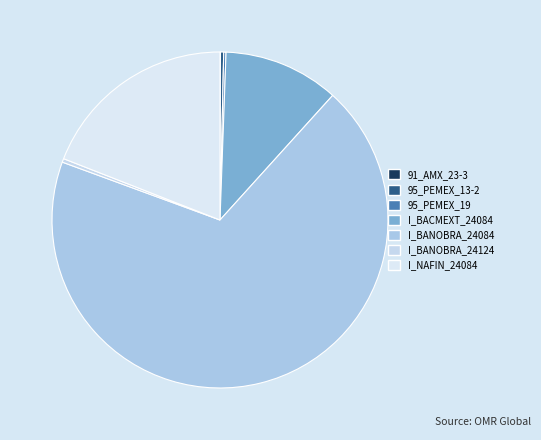

Between I_BANOBRA_24084 and 95_PEMEX_19, which is larger?

I_BANOBRA_24084